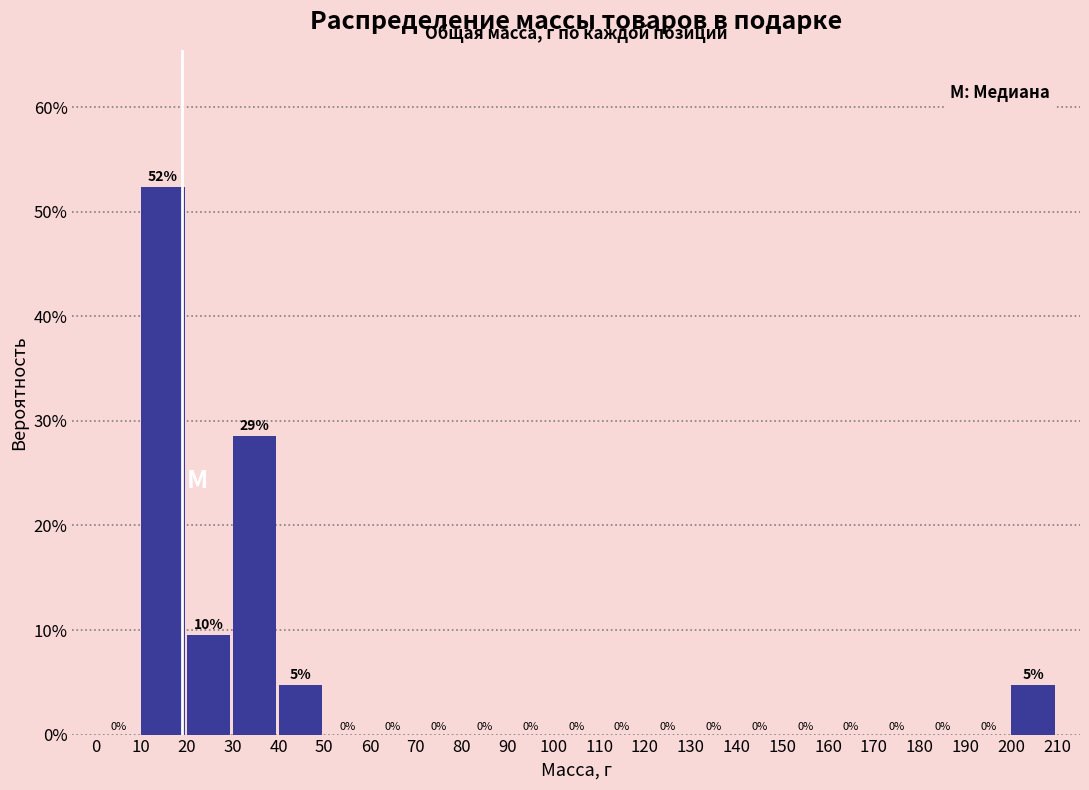

Which range on the x-axis has the tallest bar?

10 to 20